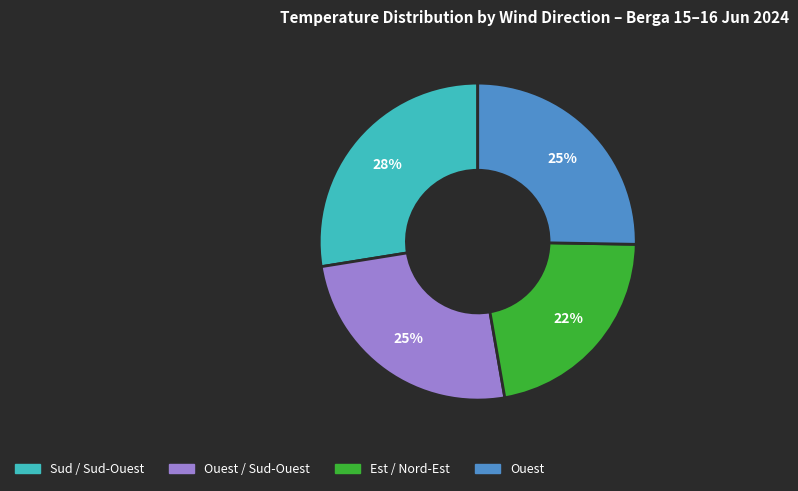

Is there a majority slice in this chart?

No